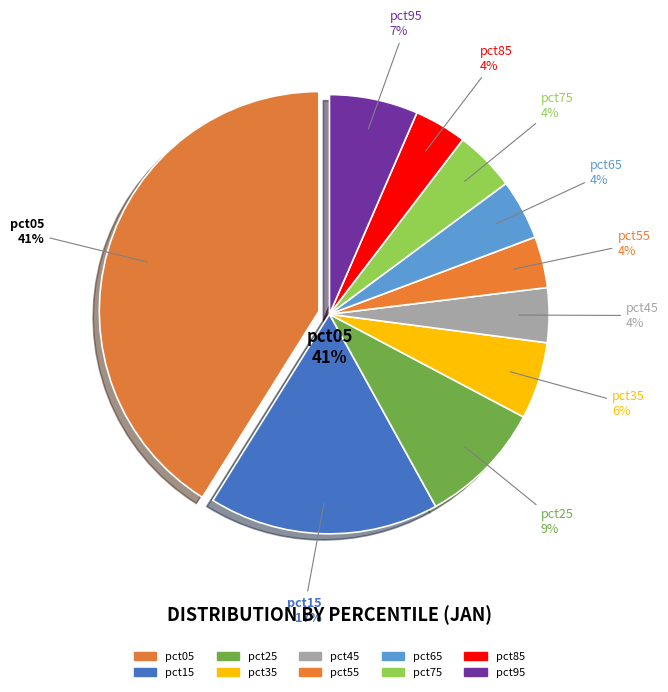

Rank the categories by value from highest to lowest.

pct05, pct15, pct25, pct95, pct35, pct75, pct65, pct45, pct85, pct55